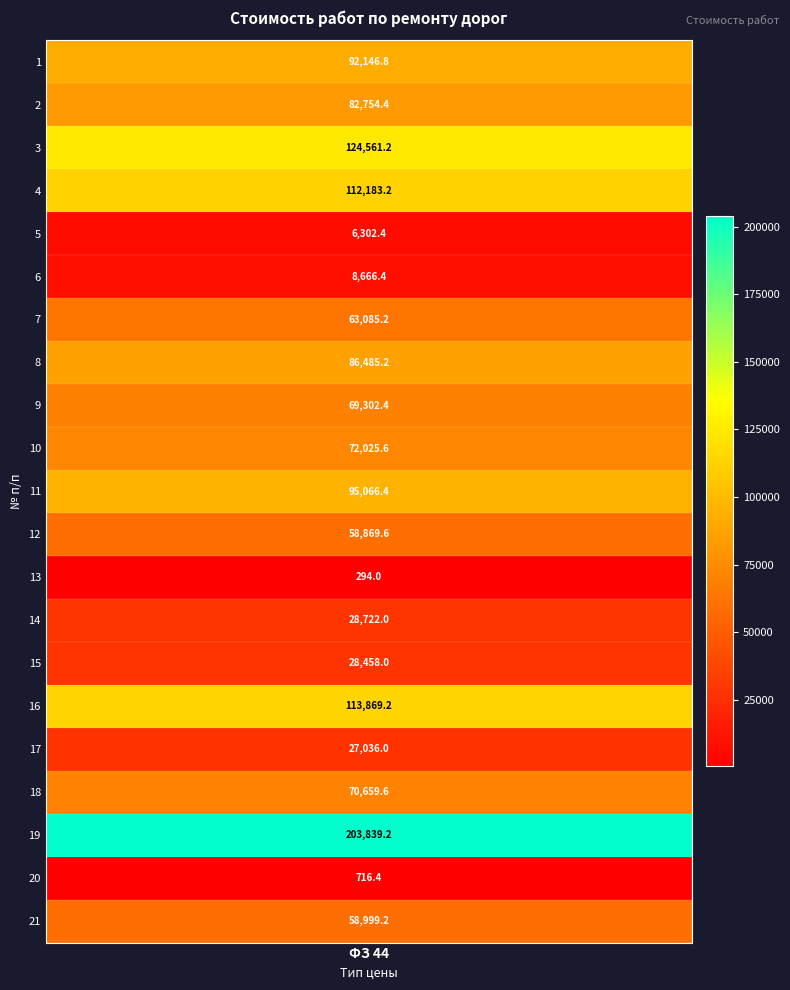

Reading left to right, transcribe all the data shown in this chart.

1=92146.8	2=82754.4	3=124561.2	4=112183.2	5=6302.4	6=8666.4	7=63085.2	8=86485.2	9=69302.4	10=72025.6	11=95066.4	12=58869.6	13=294.0	14=28722.0	15=28458.0	16=113869.2	17=27036.0	18=70659.6	19=203839.2	20=716.4	21=58999.2